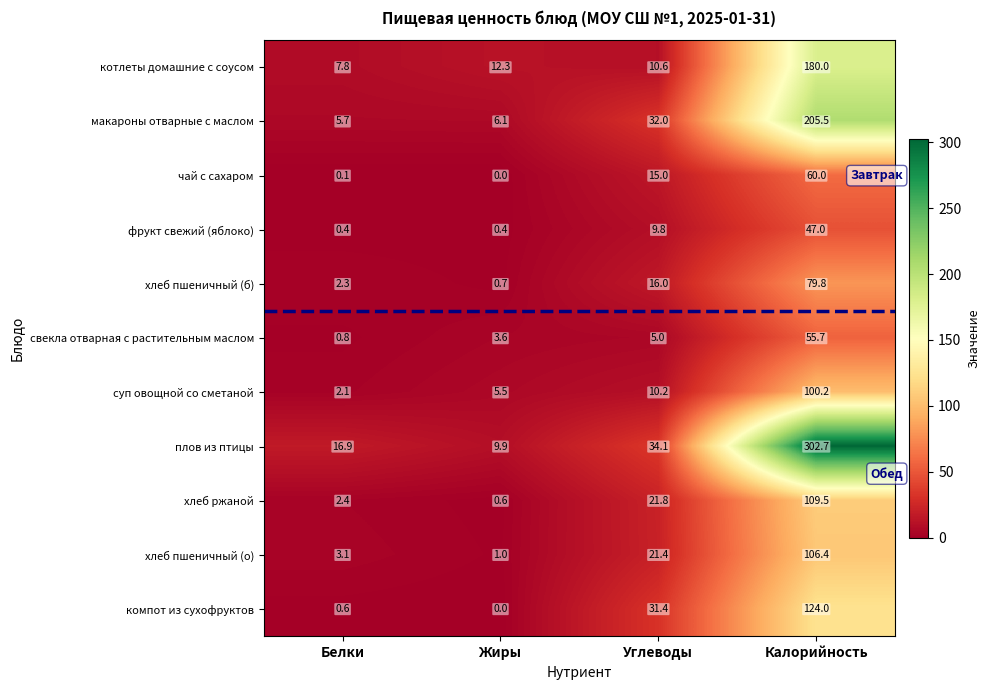

At which category does the chart reach its minimum across all series?

Жиры